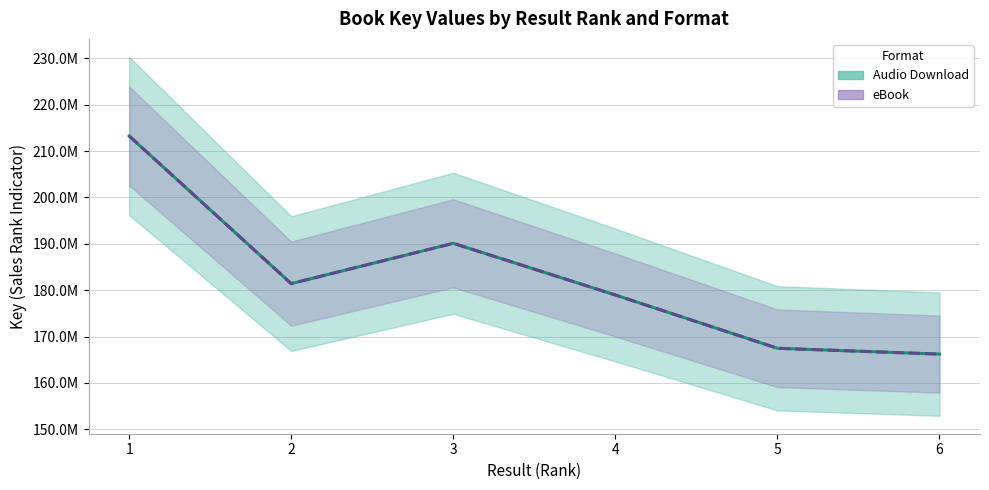

True or false: eBook and Audio Download cross at least once.

False